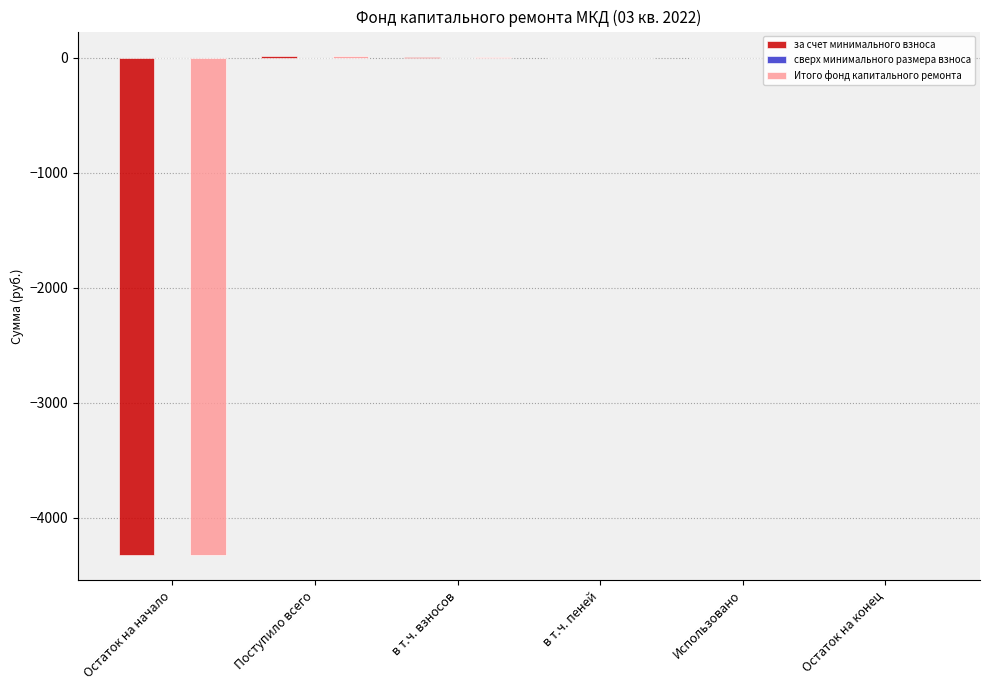

What is the total value across all series at Остаток на начало?

-8650.2